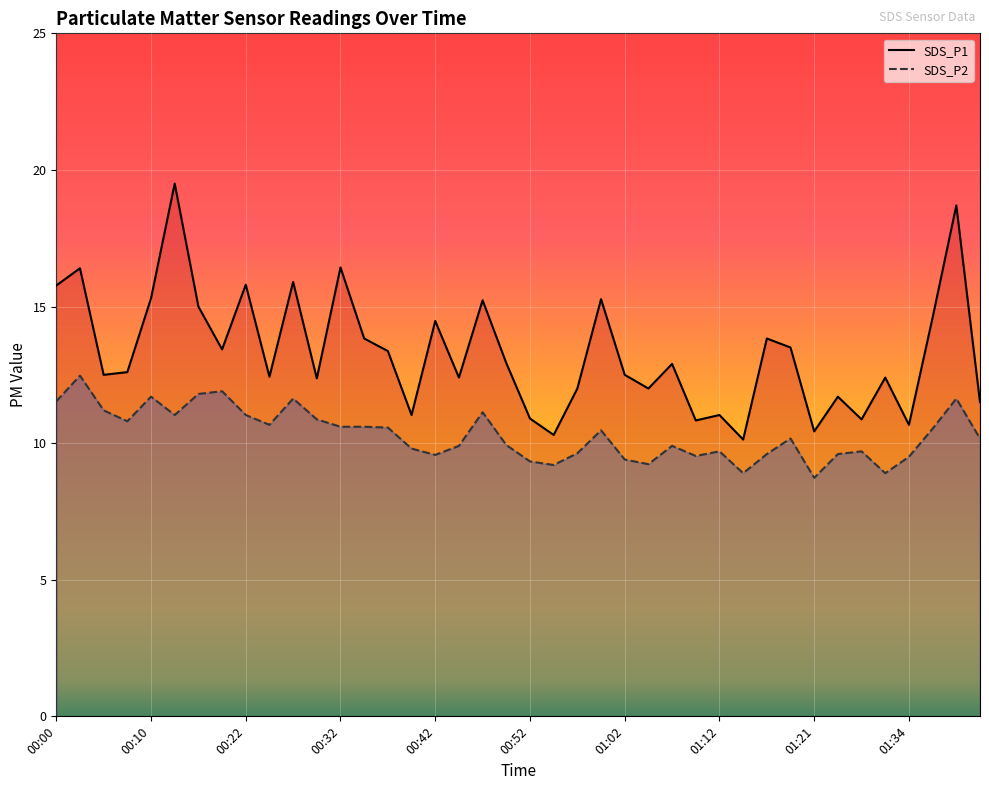

What position from the right is 00:57?

18